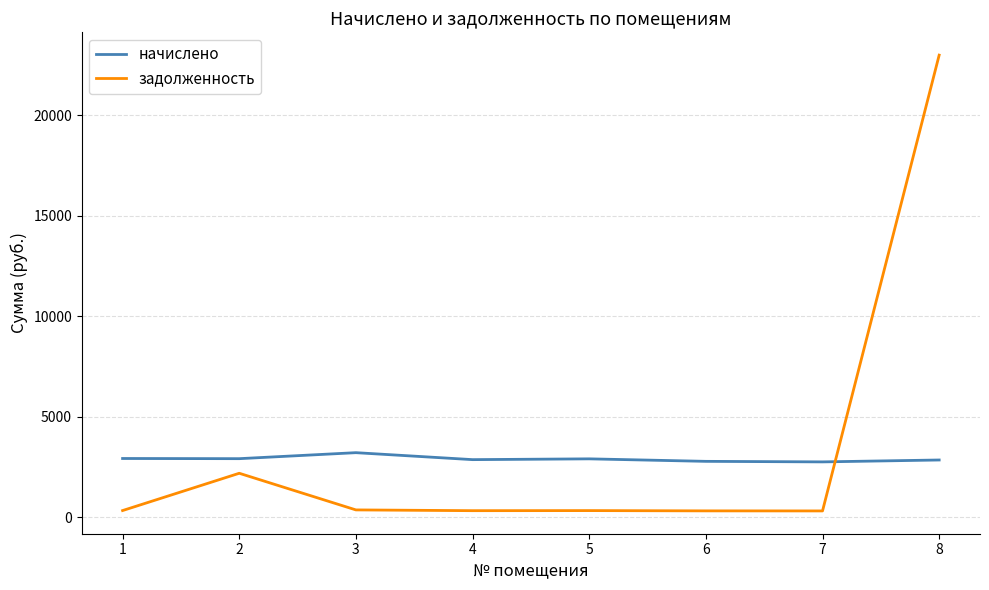

List the series in order of their overall mean, highest first.

задолженность, начислено